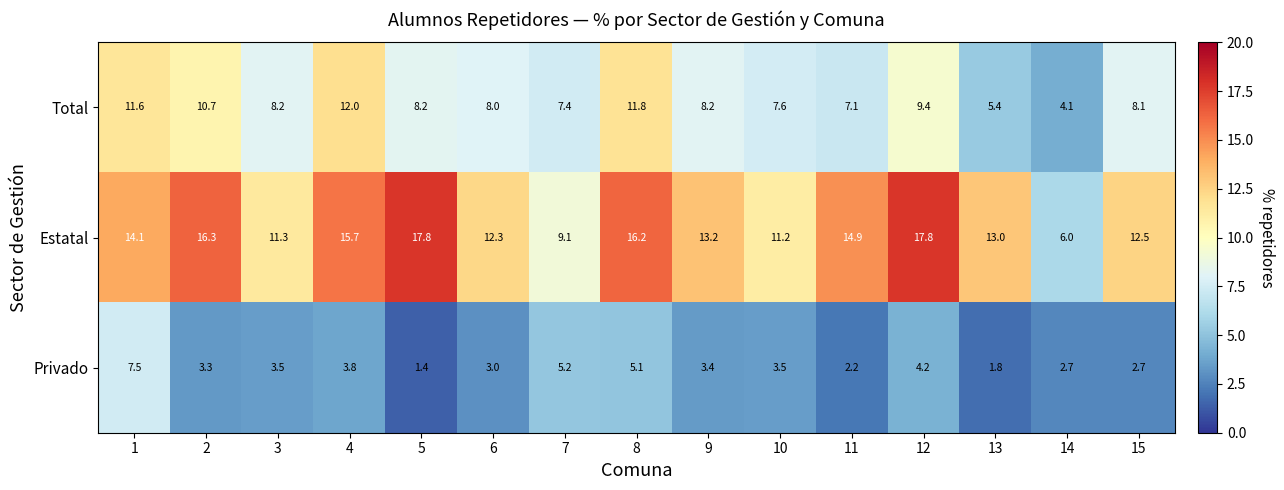

What is the sum of all Estatal values?

201.4